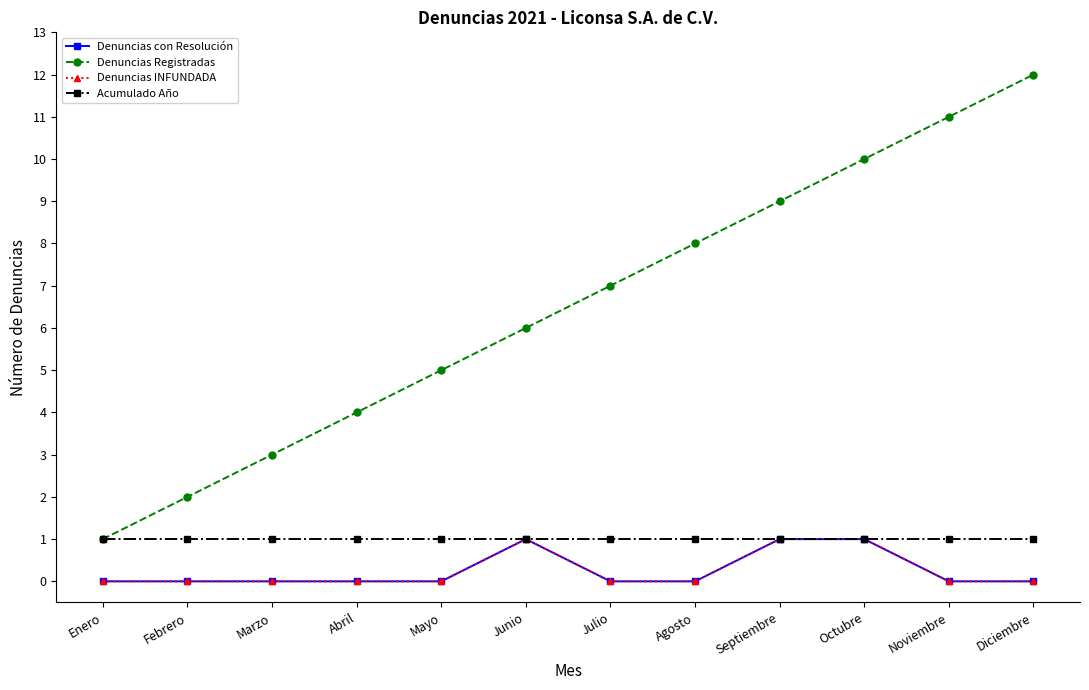

Where is Denuncias con Resolución nearest to the value 0?

Enero